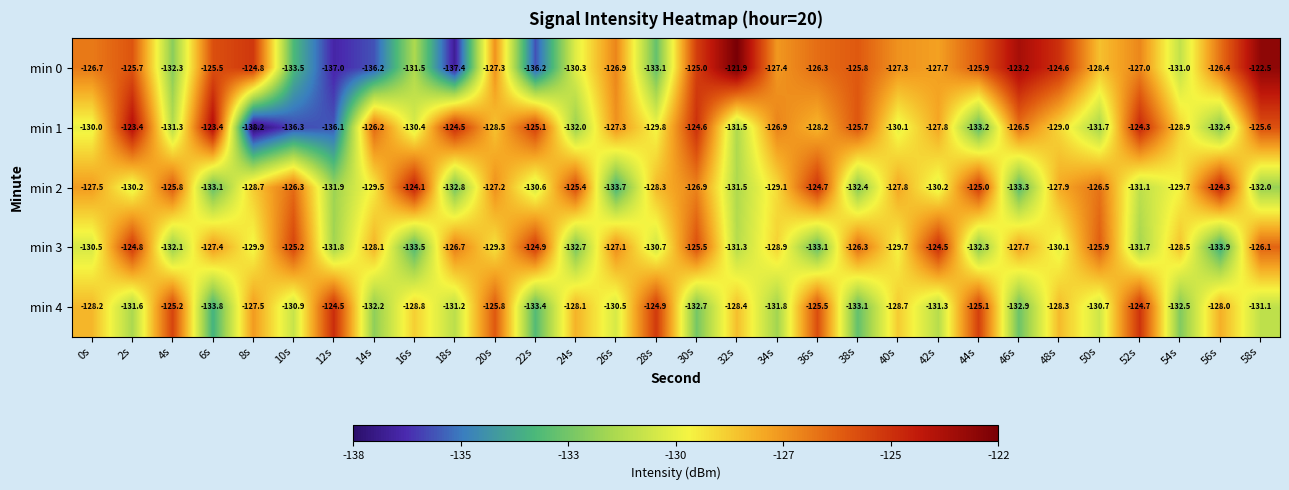

What is the smallest value displayed?

-138.2